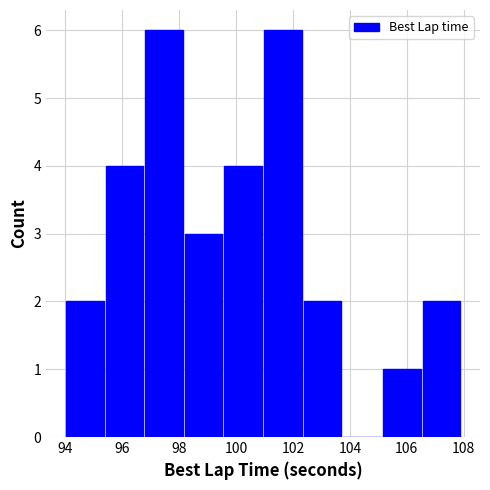

How tall is the bar that spans 94.0 to 95.4 on the x-axis? Neither the bar edges nor the heights are printed on the chart, so give them approximately, as read against the axes.

2